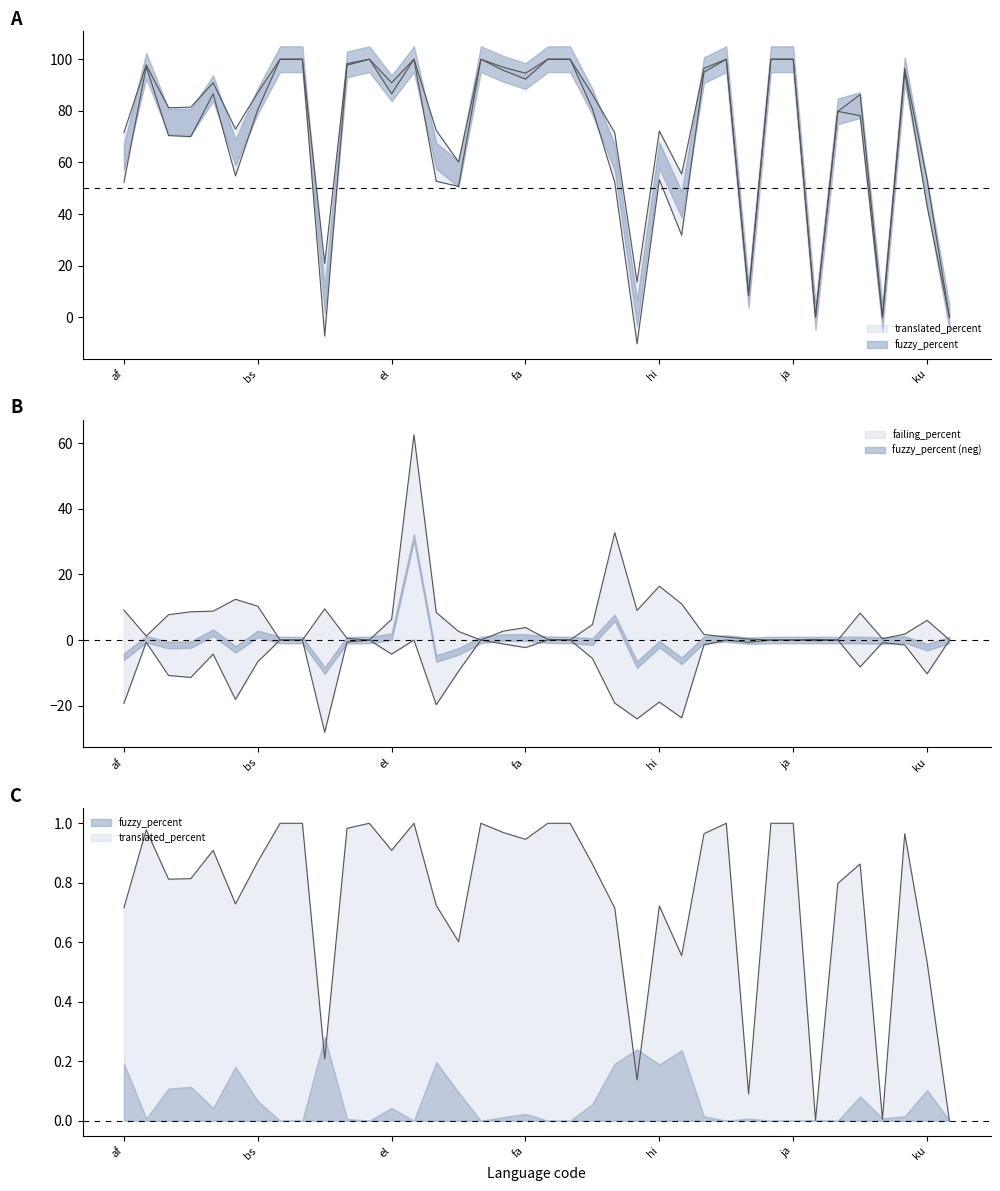

Rank the series by their average value, from highest to lowest.

translated_percent, failing_percent, fuzzy_percent